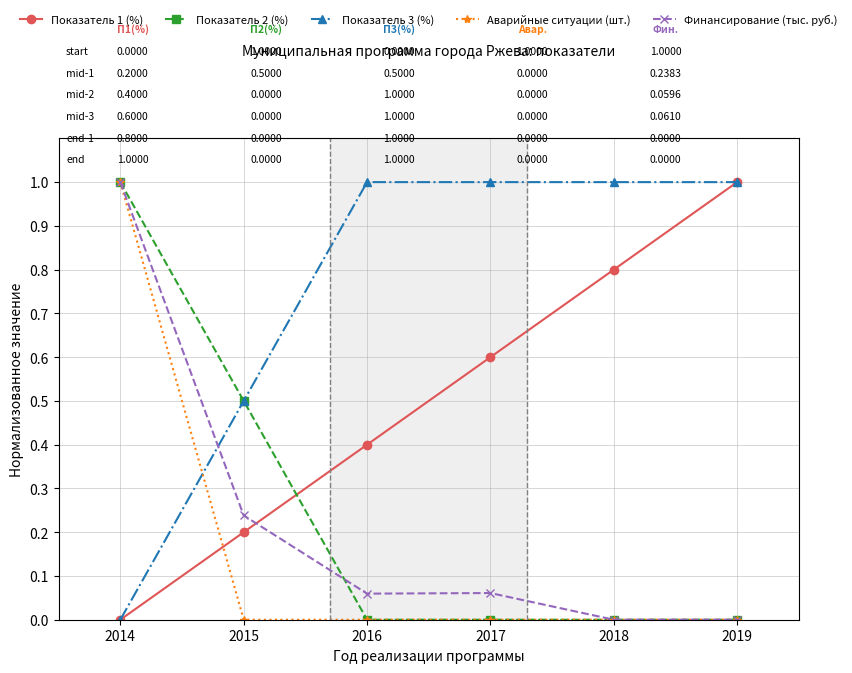

Which series ends up on top after the final intersection of Показатель 1 (%) and Финансирование (тыс. руб.)?

Показатель 1 (%)